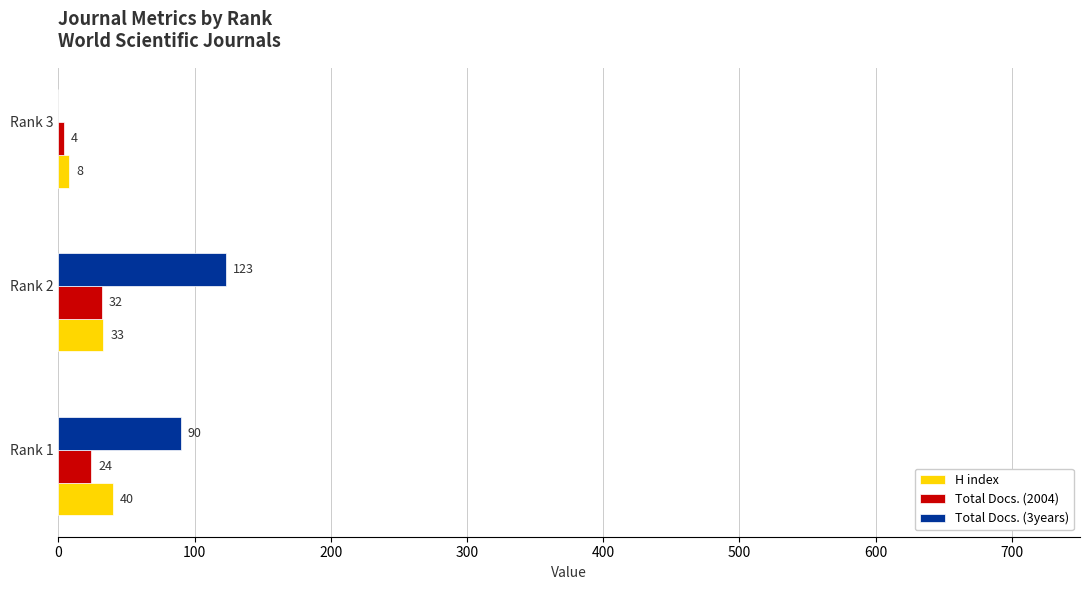

At which label does Total Docs. (2004) reach its peak?

Rank 2